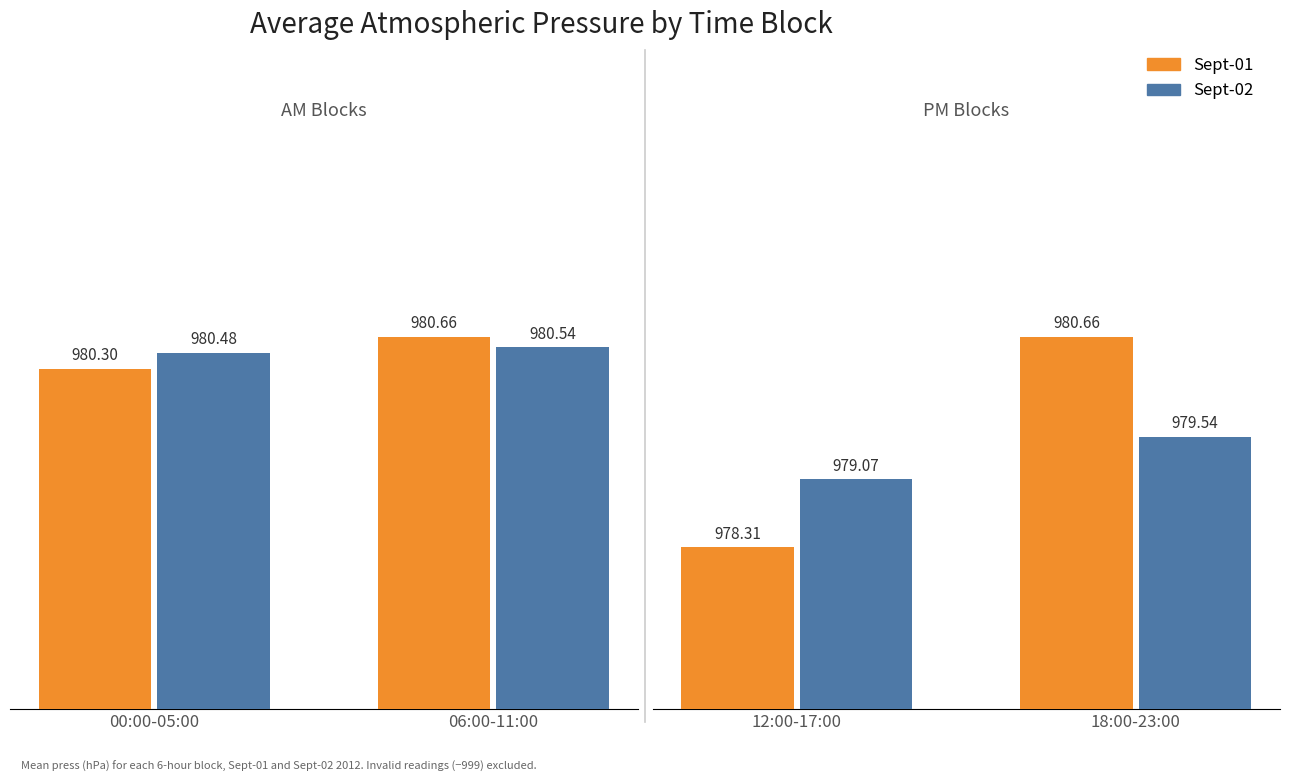

Which series has the largest total across all categories?

Sept-01